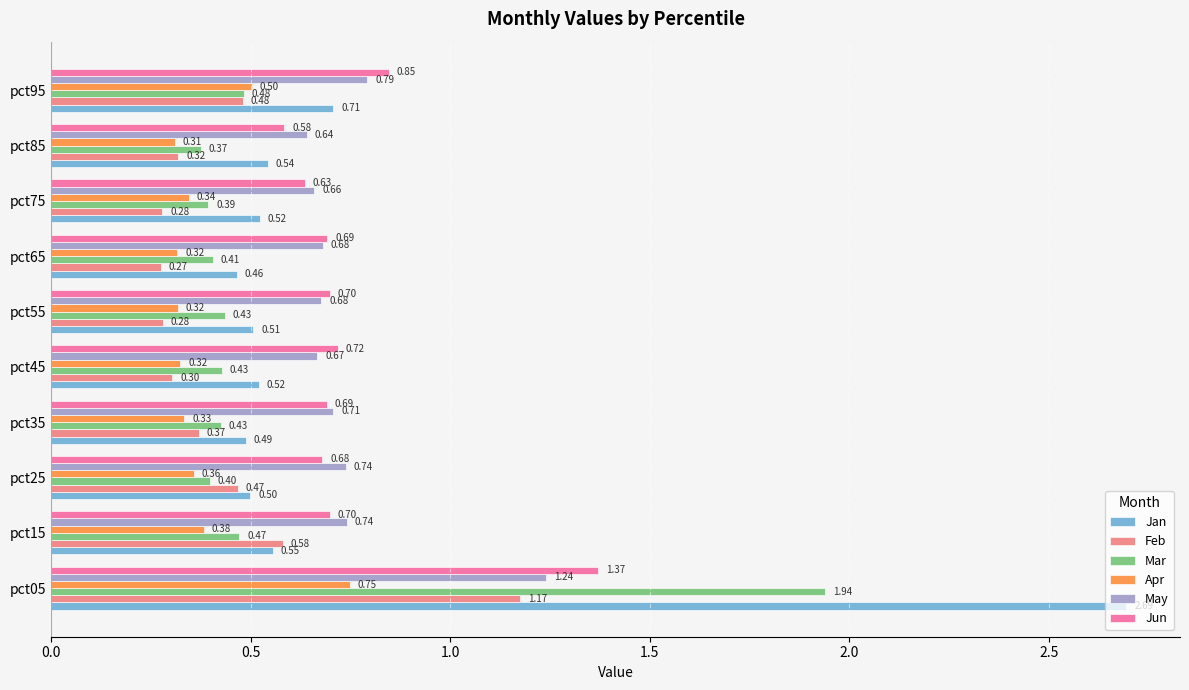

Rank the series at pct25 from lowest to highest value.

Apr, Mar, Feb, Jan, Jun, May